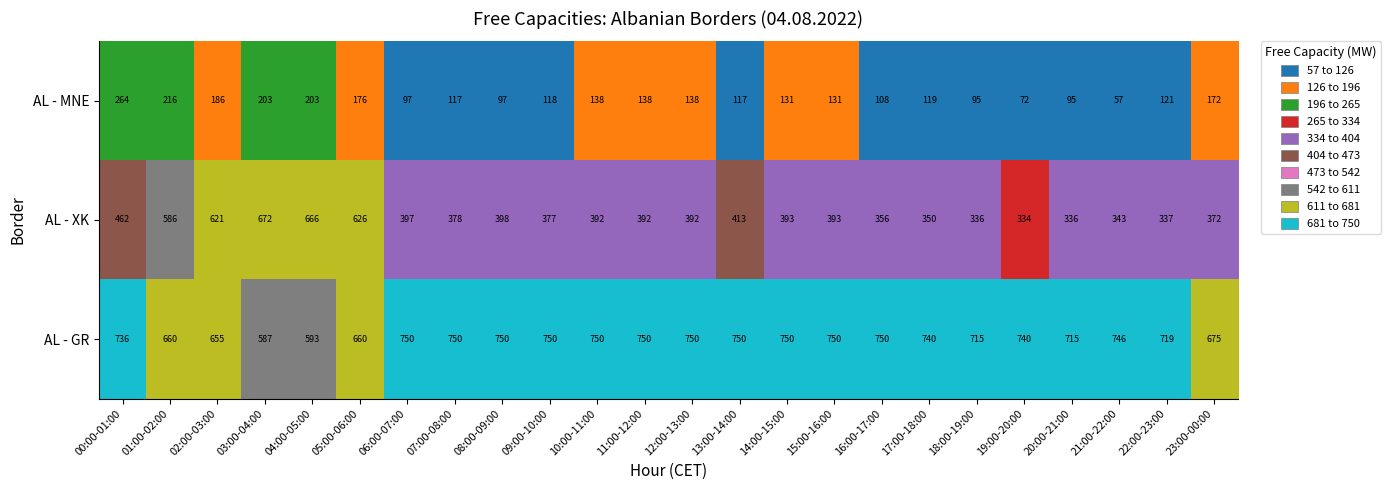

What is the difference between the maximum and minimum values in the AL - MNE series?

207